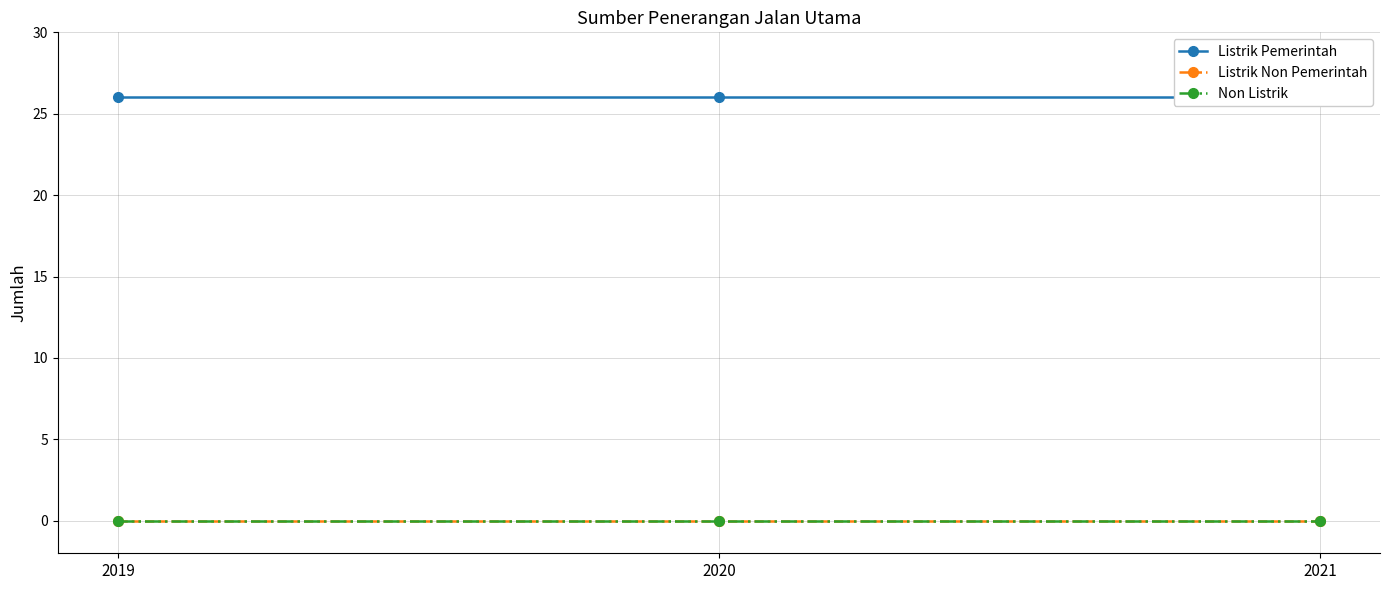

Is the value of Listrik Pemerintah at 2019 greater than the value of Listrik Non Pemerintah at 2019?

Yes